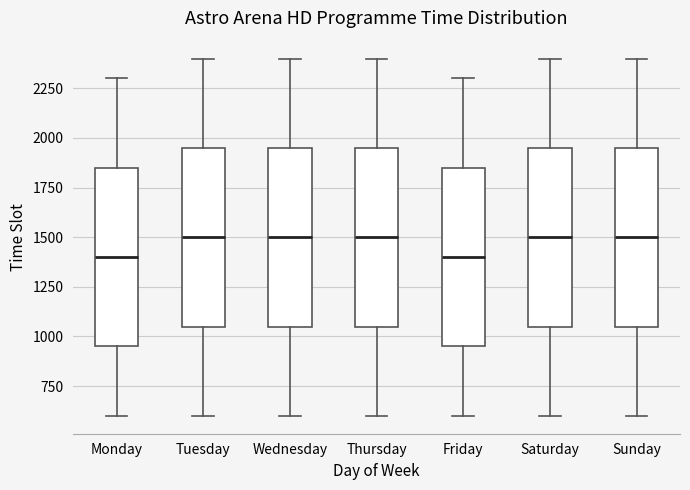

Where does the lower whisker of the box for Thursday end on the y-axis? The values are not printed on the chart, so give them approximately, as read against the axis.

600